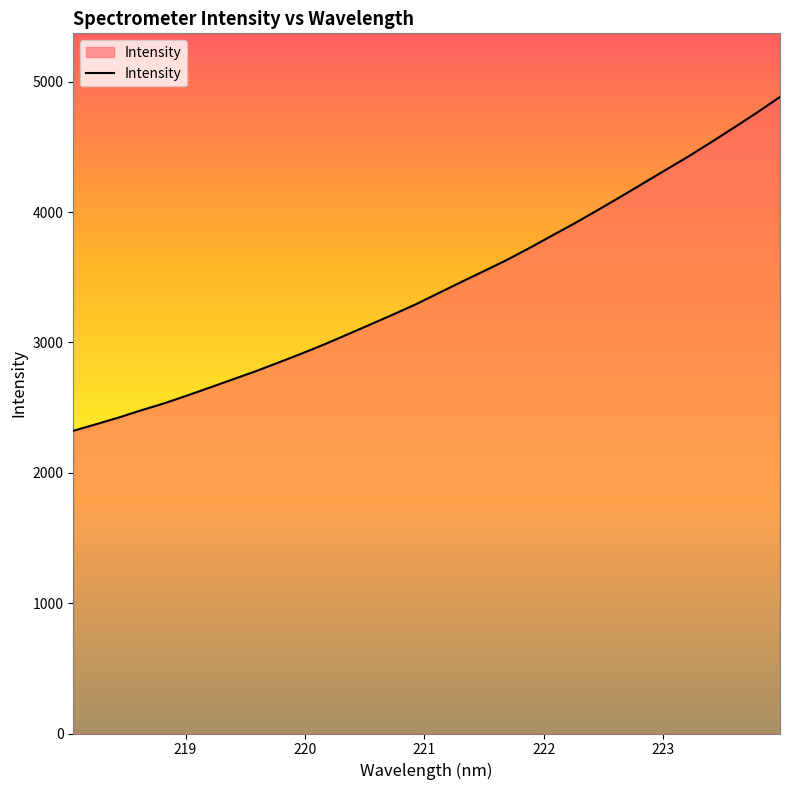

What is the smallest value displayed?

2322.3